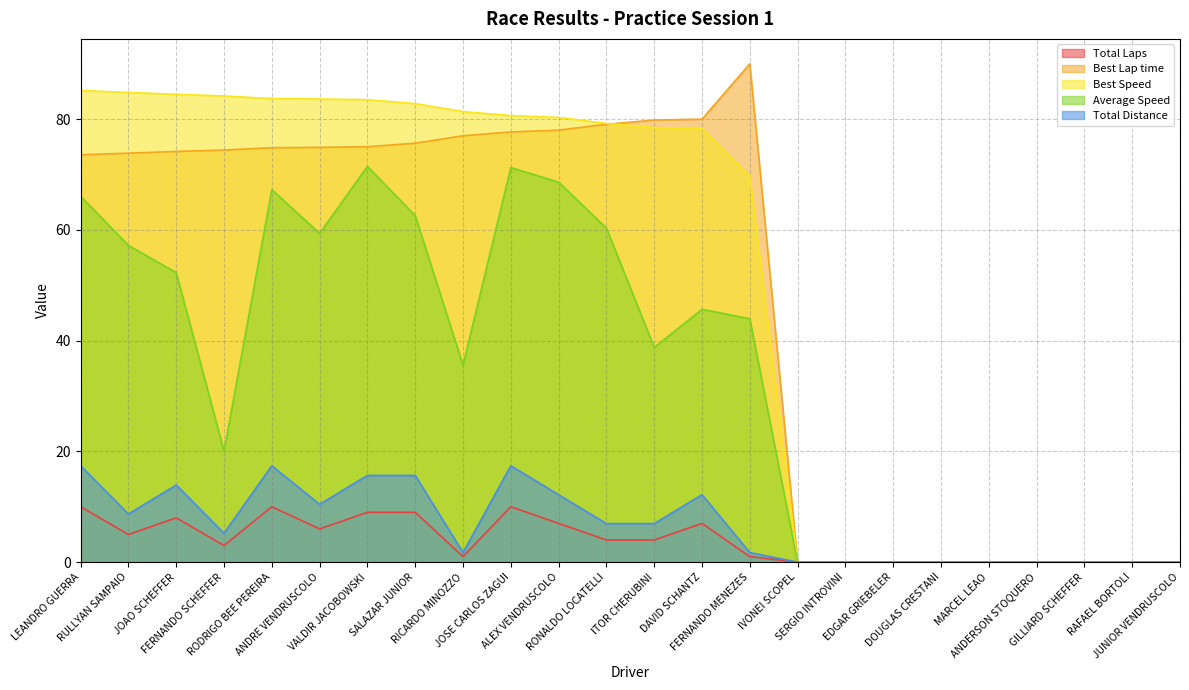

Is it true that Best Lap time equals 0.0 at ANDERSON STOQUERO?

True